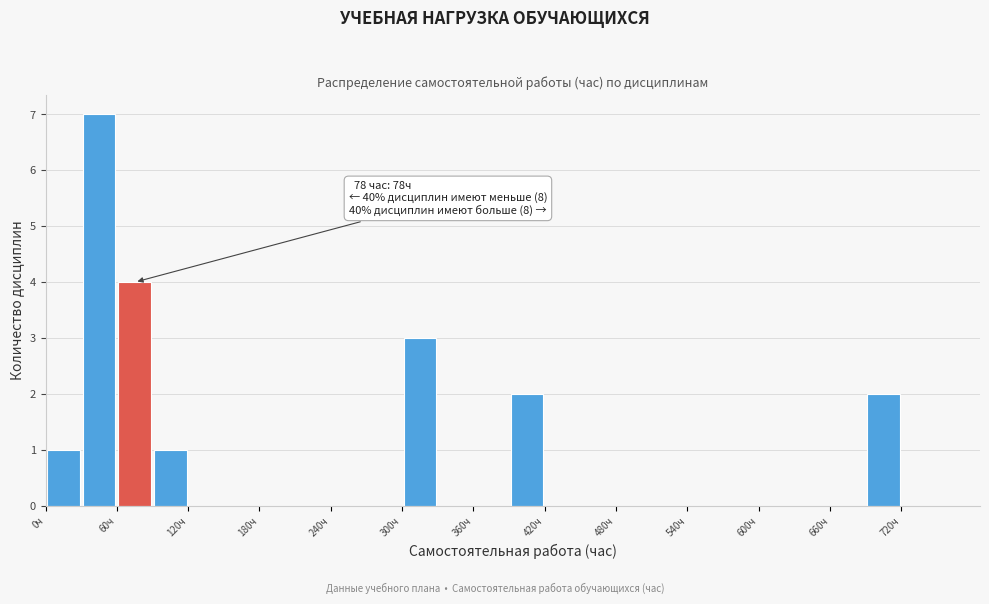

Read against the x-axis, roughly where is the centre of the tallest bar?

50